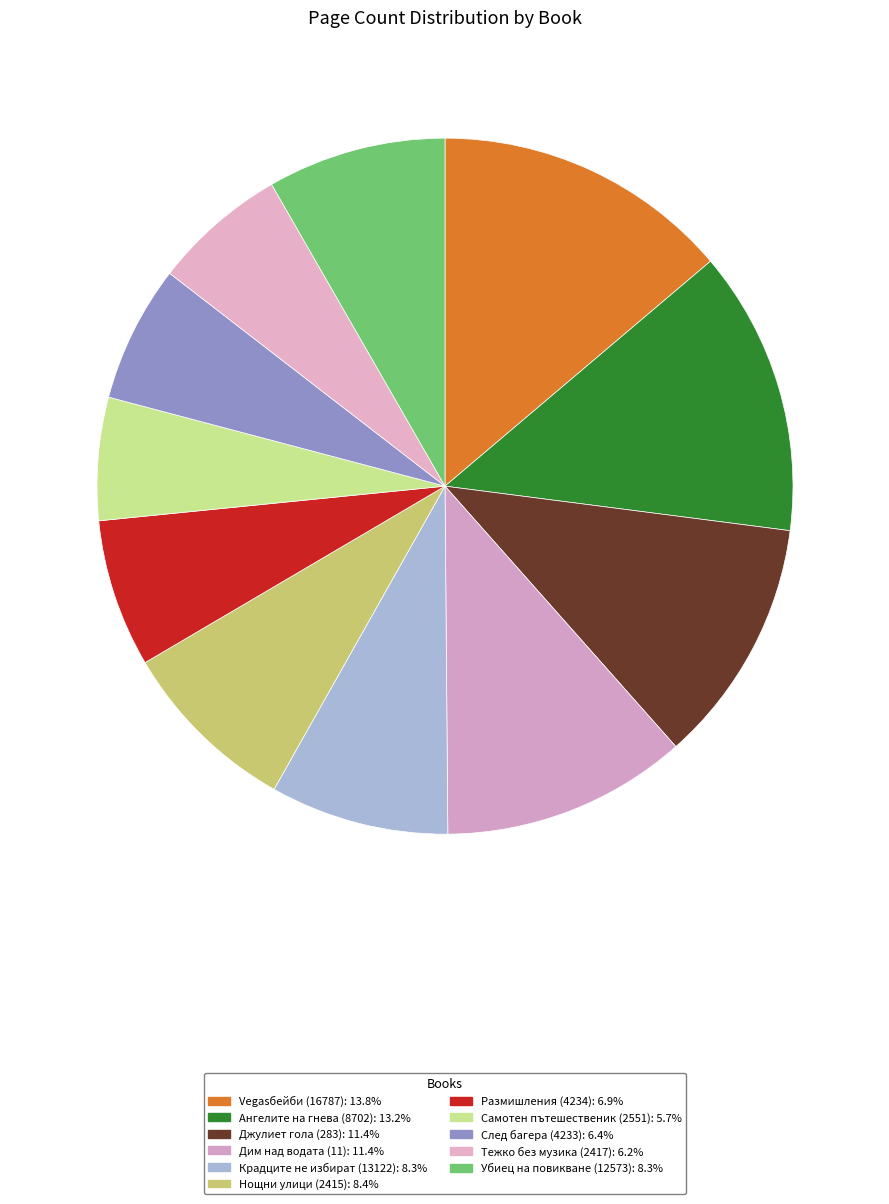

Count the number of slices in the pie.

11